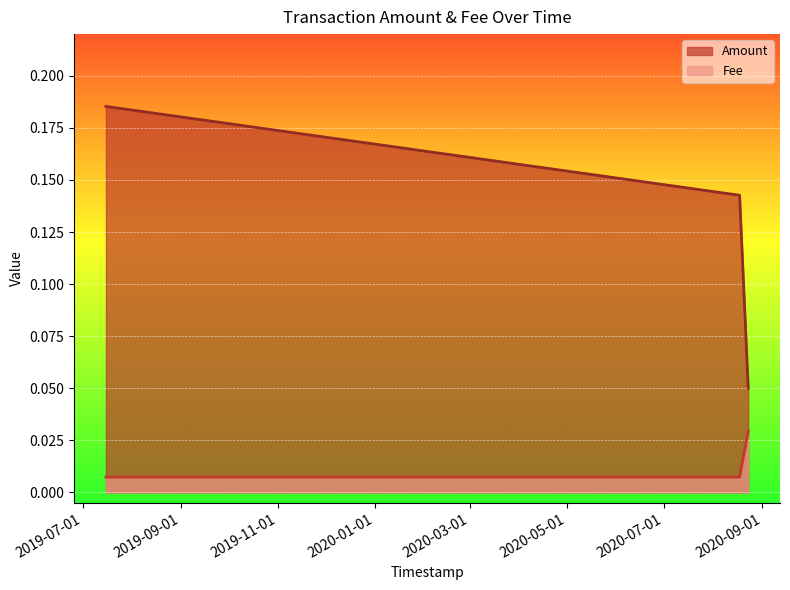

What is the label of the 2nd point from the right?

2020-08-17 14:43:35